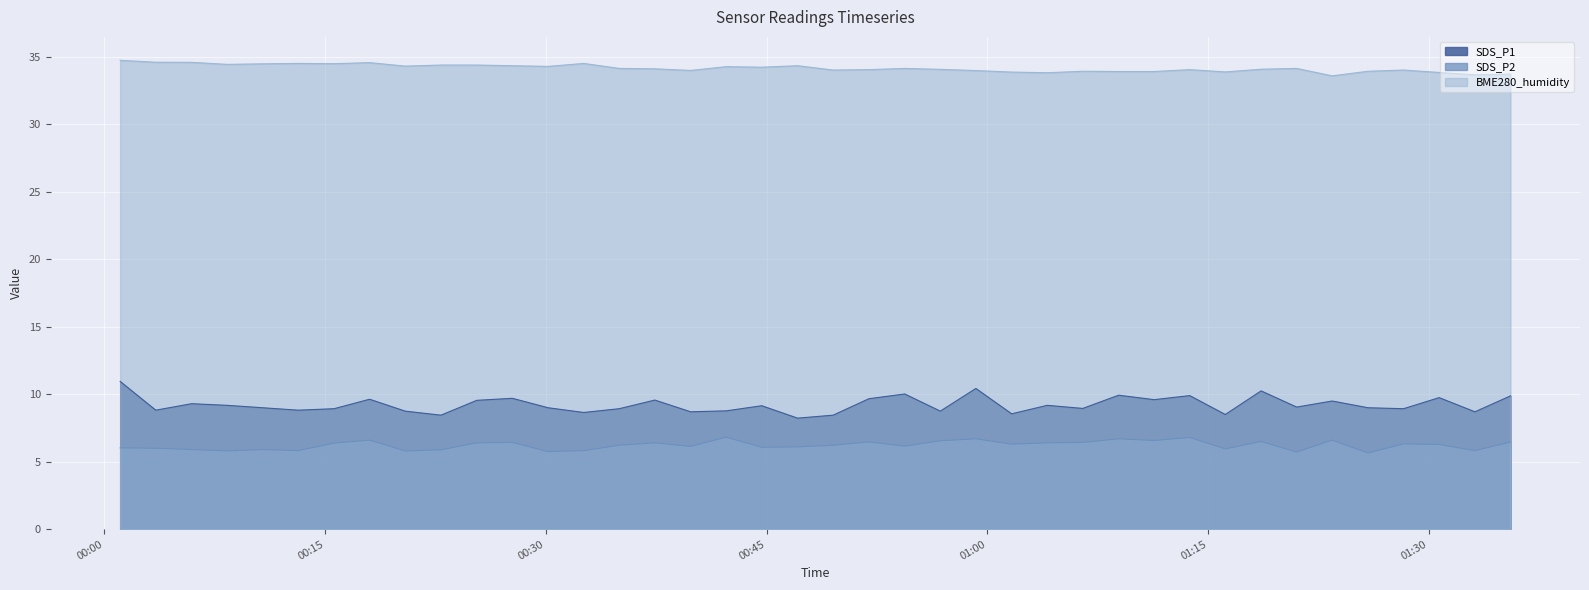

At which label is SDS_P1 closest to 9?

2023/12/01 00:10:45